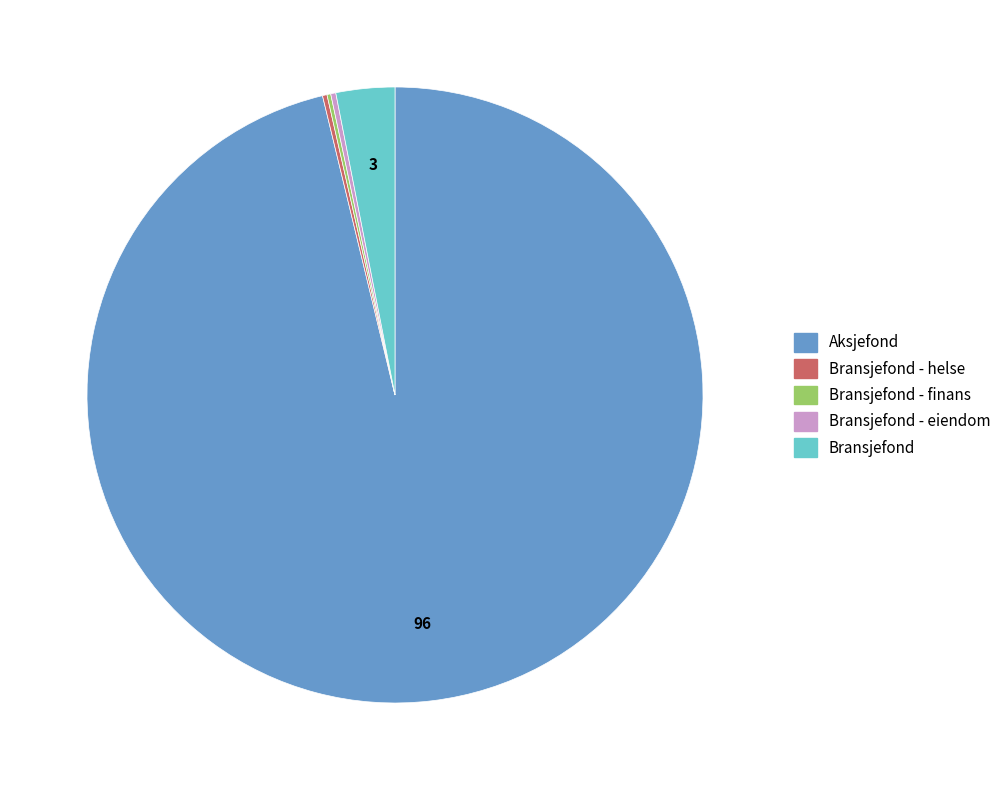

Does any single category account for the majority?

Yes